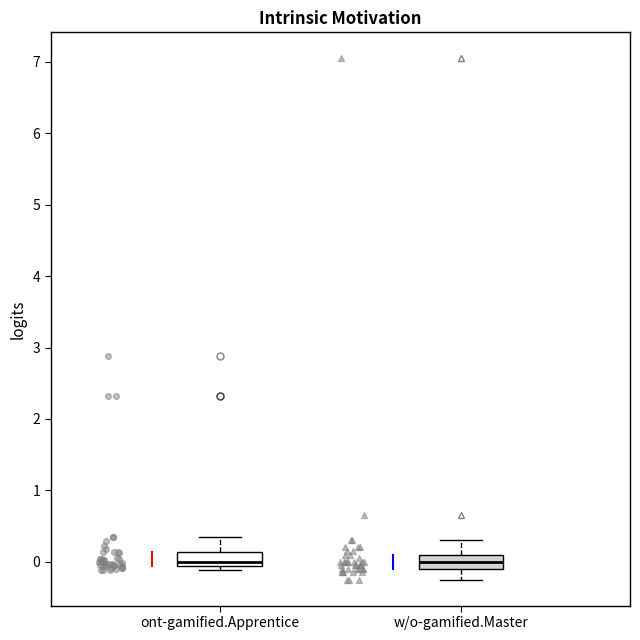

Where is the lower edge of the box for ont-gamified.Apprentice on the y-axis? The values are not printed on the chart, so give them approximately, as read against the axis.

-0.1